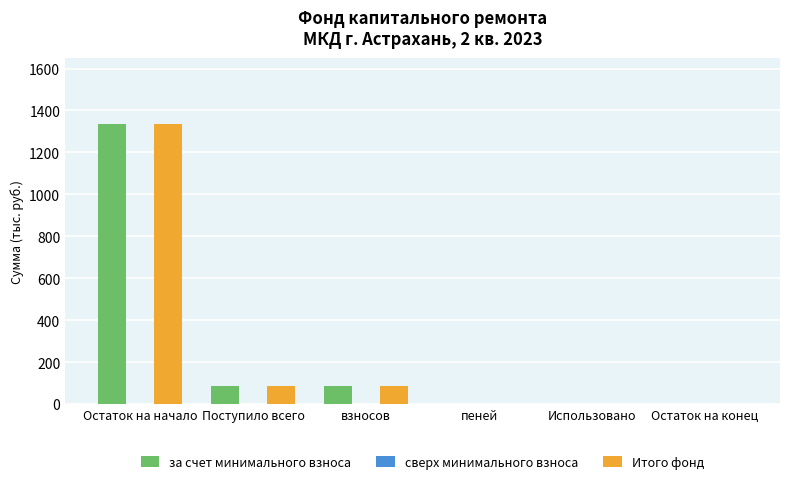

At which category is the sum across all series the highest?

Остаток на начало